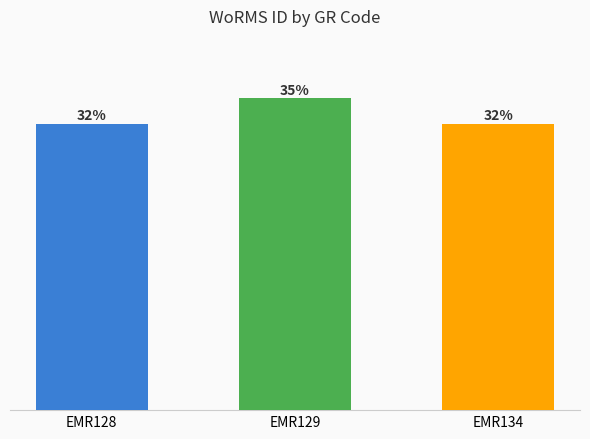

Which category has the lowest value across all series?

EMR128